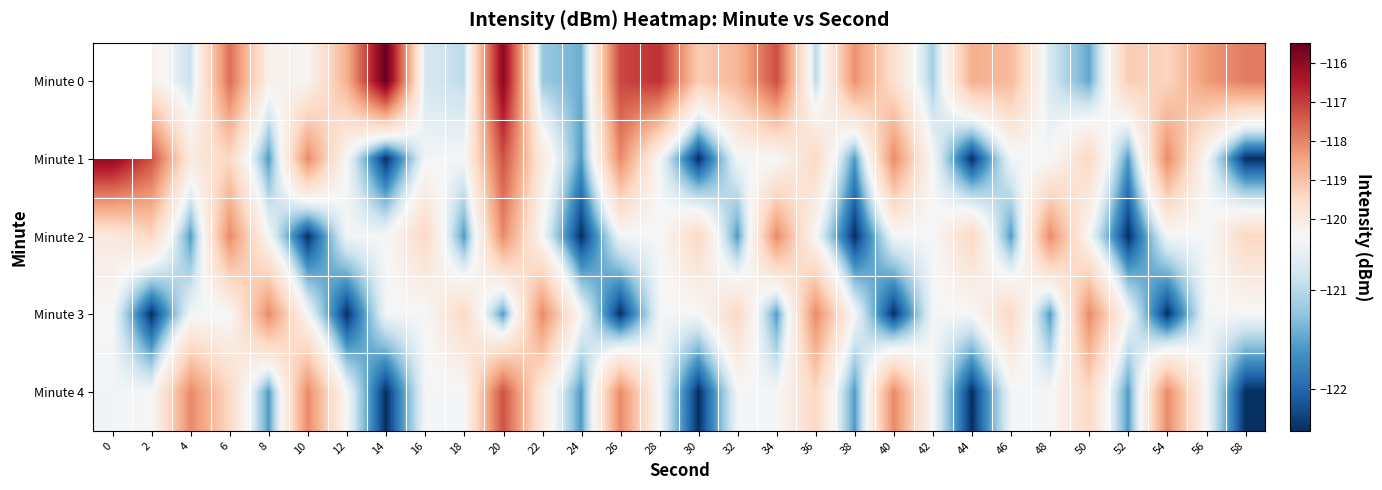

Count the Minute 3 values in the range -121 to -120.

15